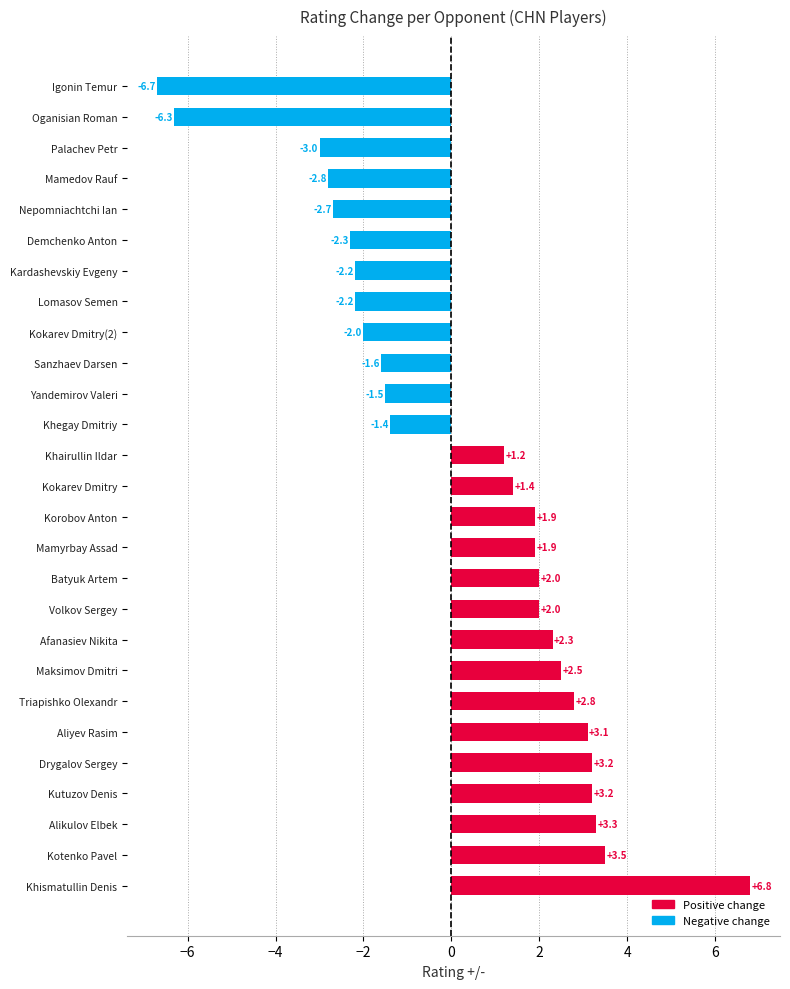

How many data points does each series have?

27